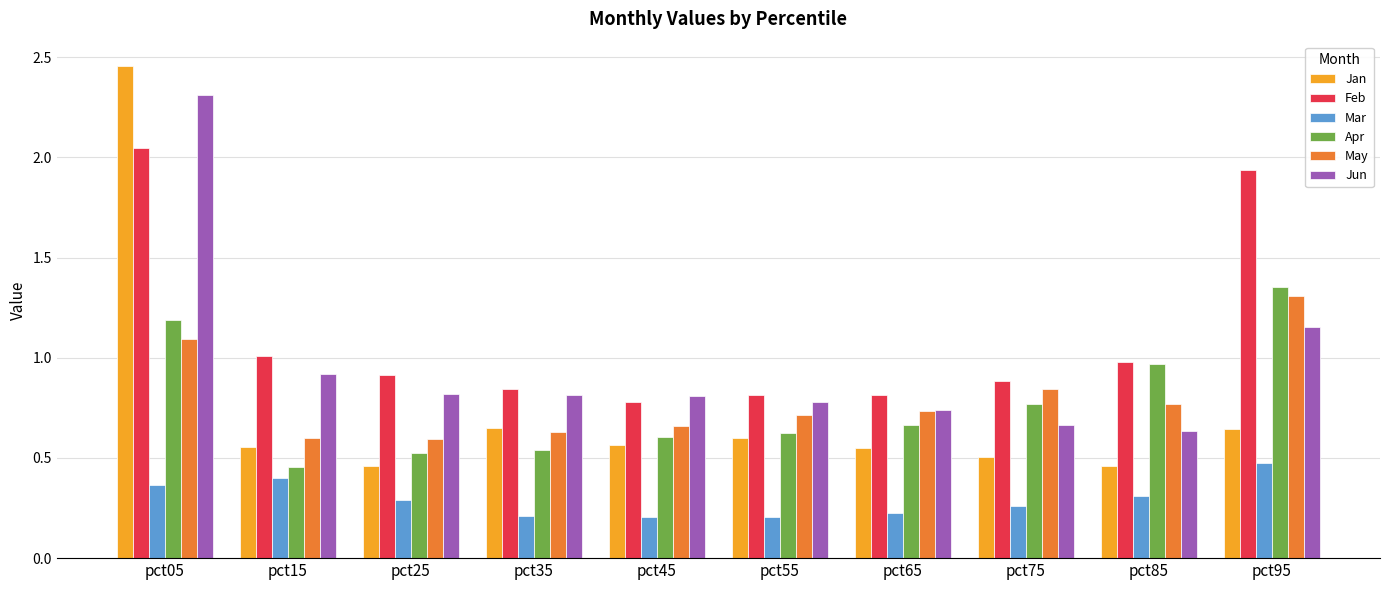

Is the value of Feb at pct25 greater than the value of Jun at pct95?

No